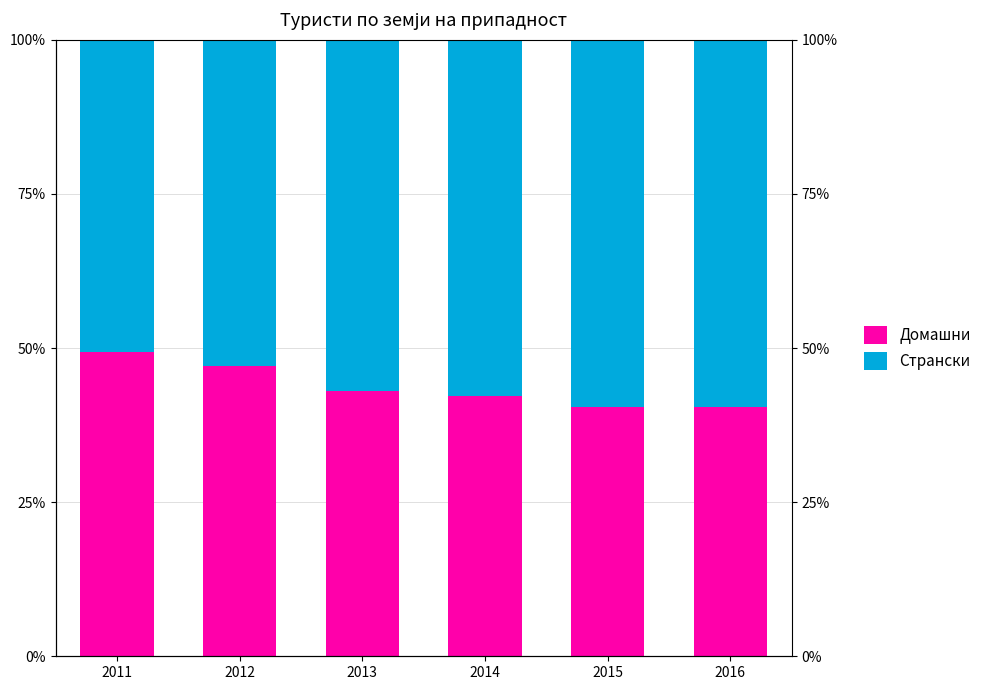

What is the value of the Домашни bar at the 6th from the left?

40.4